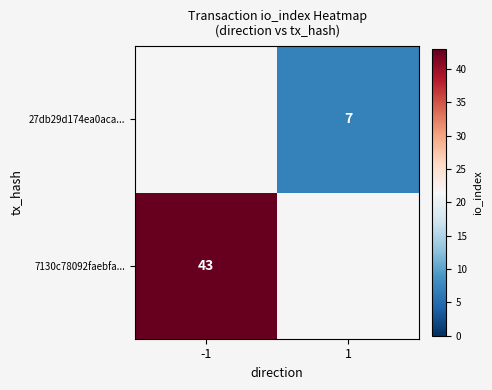

What is the maximum value shown in the chart?

43